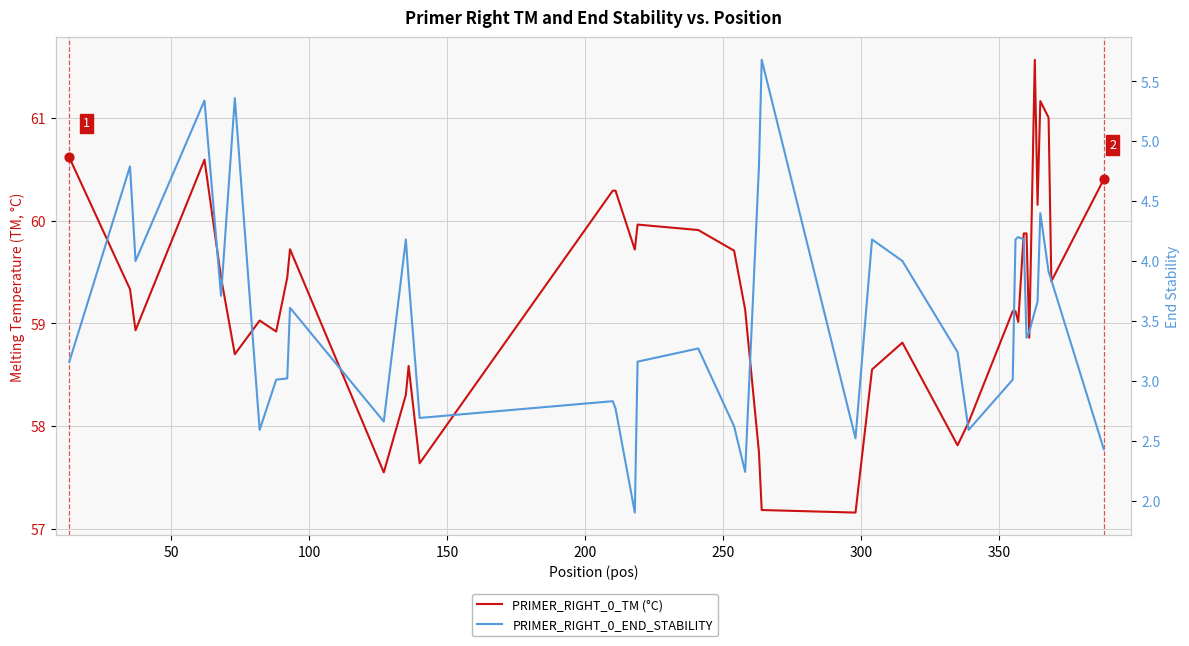

Which series has the largest total across all categories?

PRIMER_RIGHT_0_TM (°C)